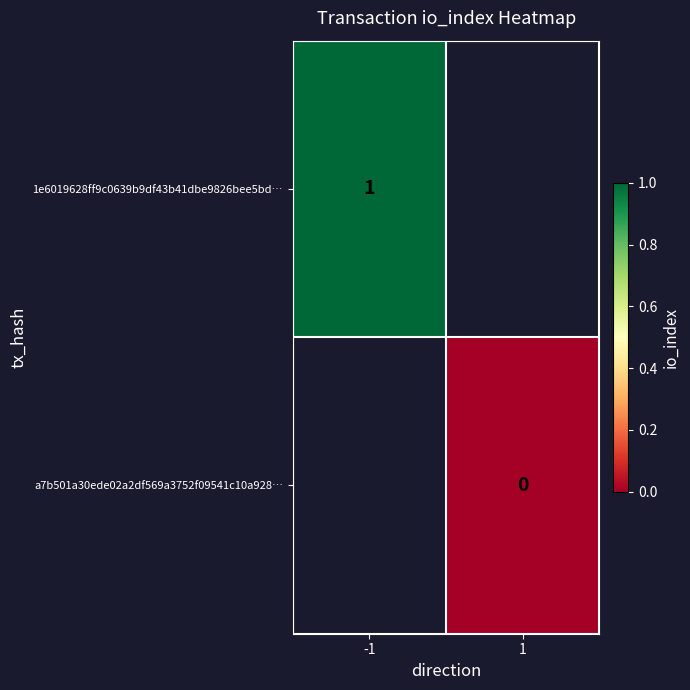

Is it true that 1e6019628ff9c0639b9df43b41dbe9826bee5bd… equals 1 at -1?

True